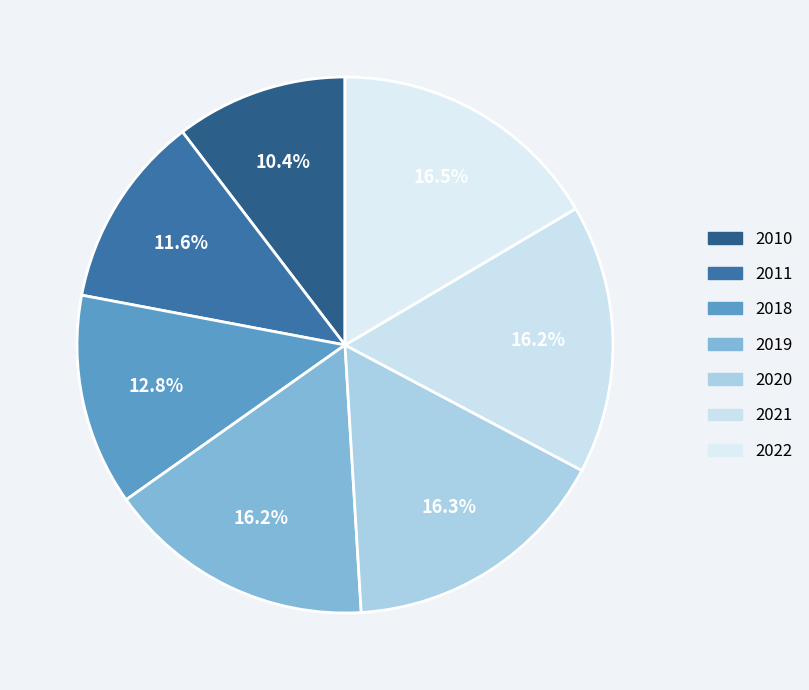

How many slices are in this pie chart?

7